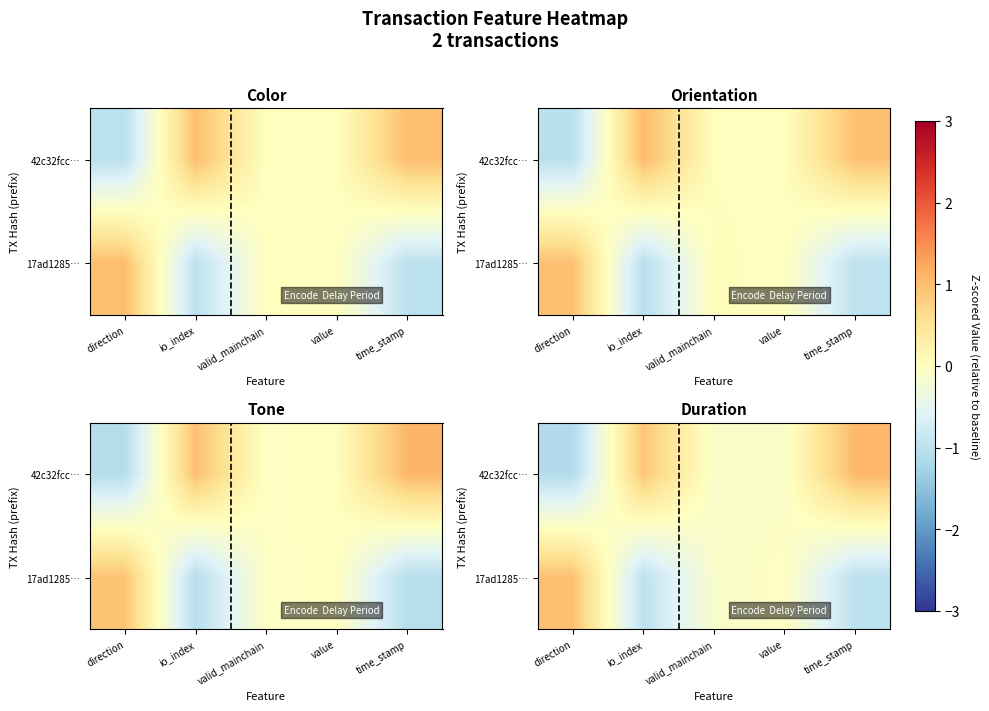

What is the smallest value displayed?

-1.1